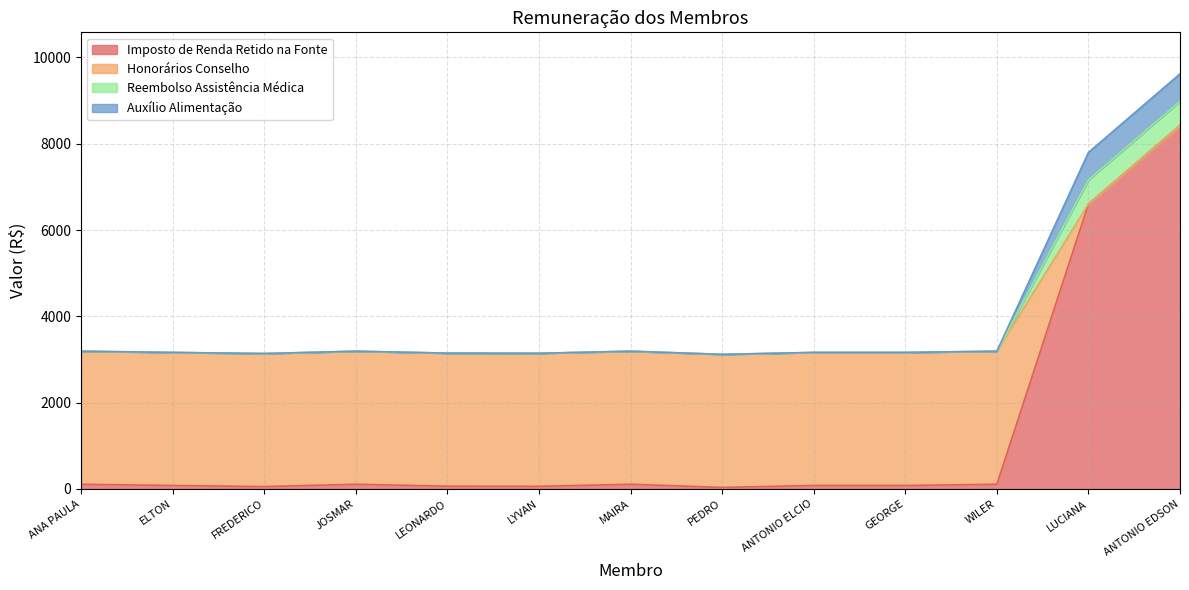

True or false: Reembolso Assistência Médica and Honorários Conselho intersect in this chart.

False